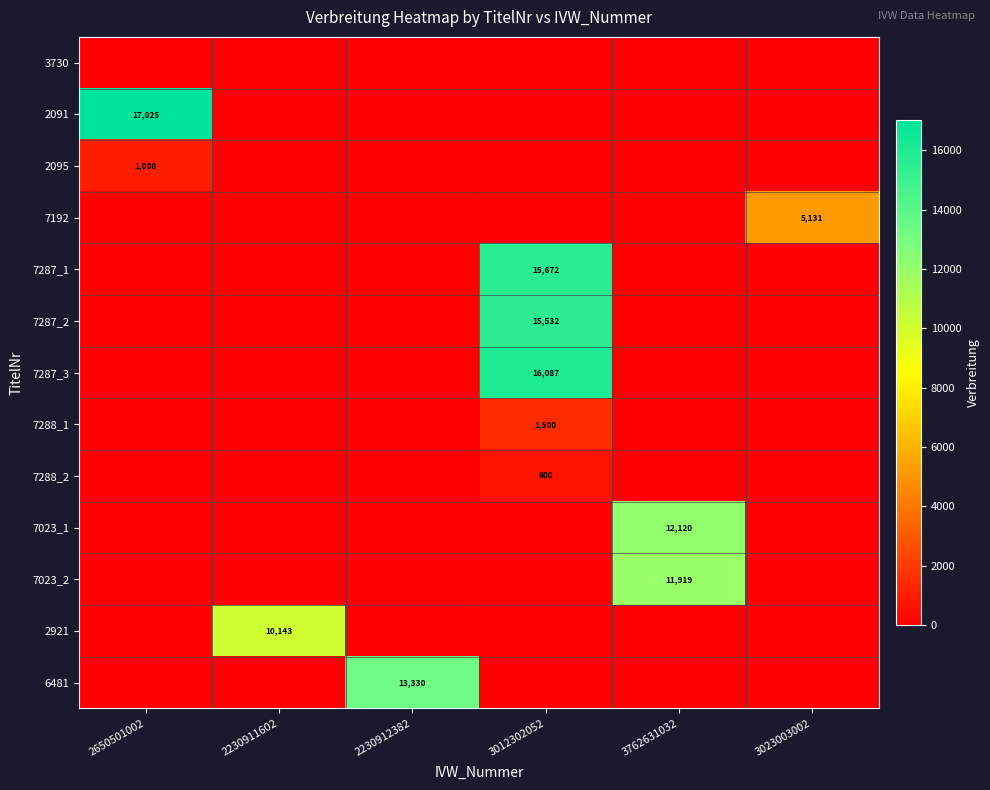

Which series changed the most between 2230912382 and 3023003002?

6481